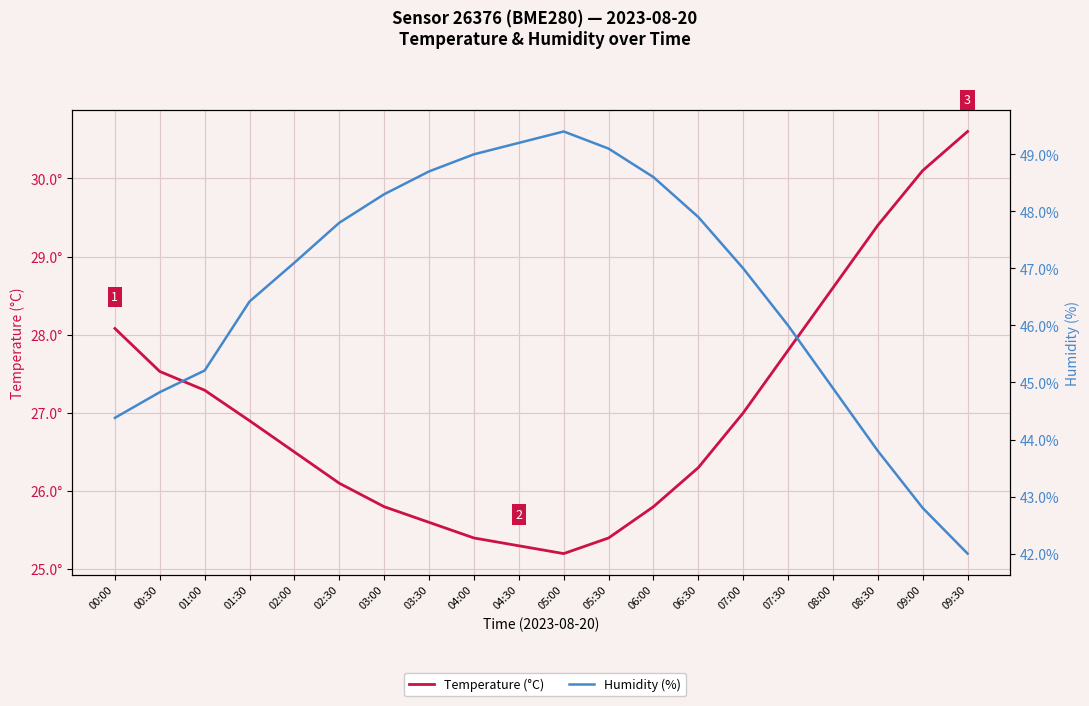

Where is Temperature (°C) nearest to the value 27?

07:00